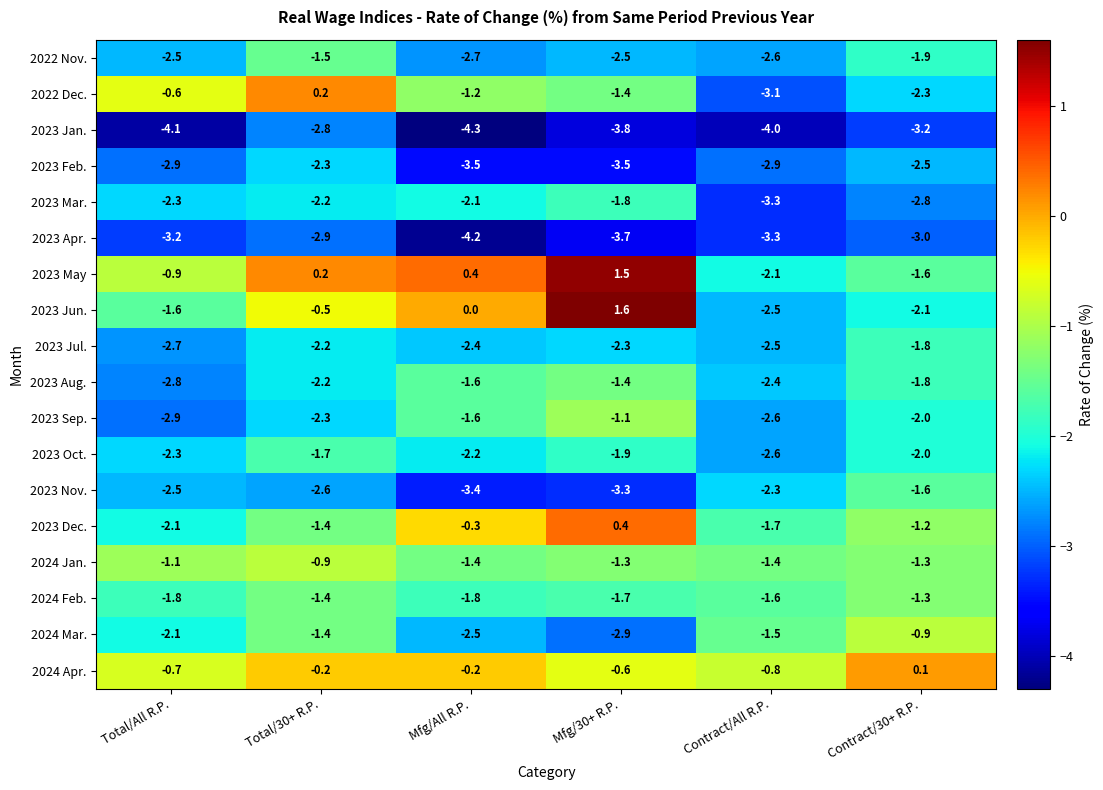

The value of 2024 Feb. at Total/All R.P. is -0.9. True or false?

False